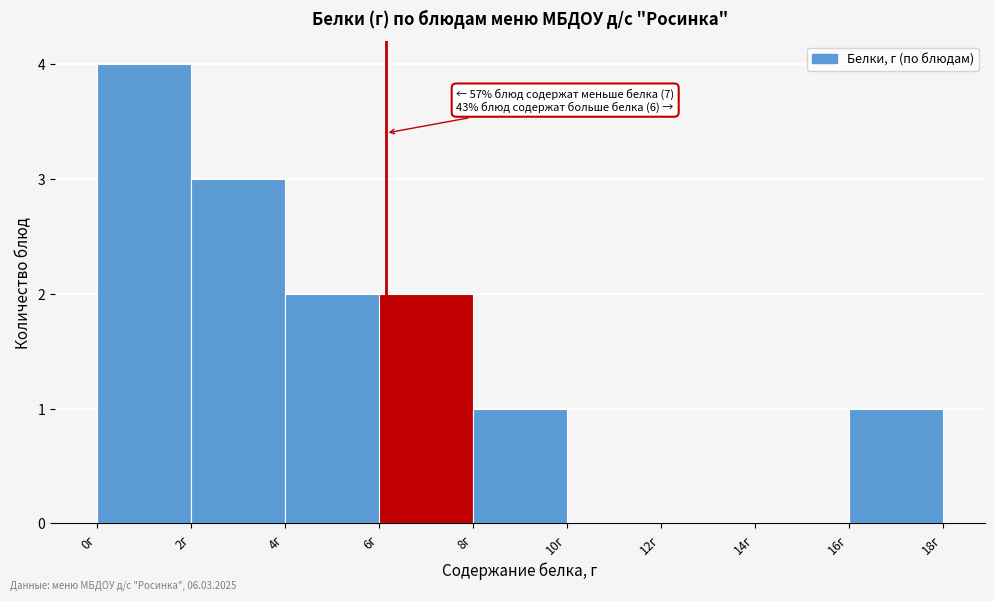

Over which range of the x-axis is the bar tallest?

0 to 2